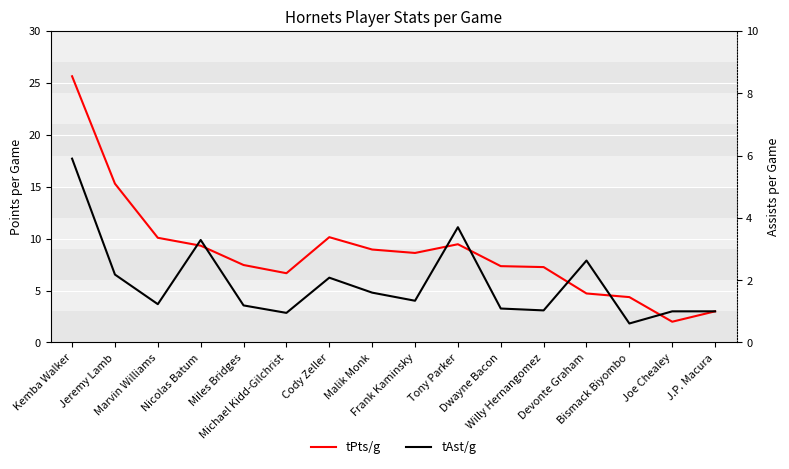

Where is the first local minimum for tAst/g?

Marvin Williams